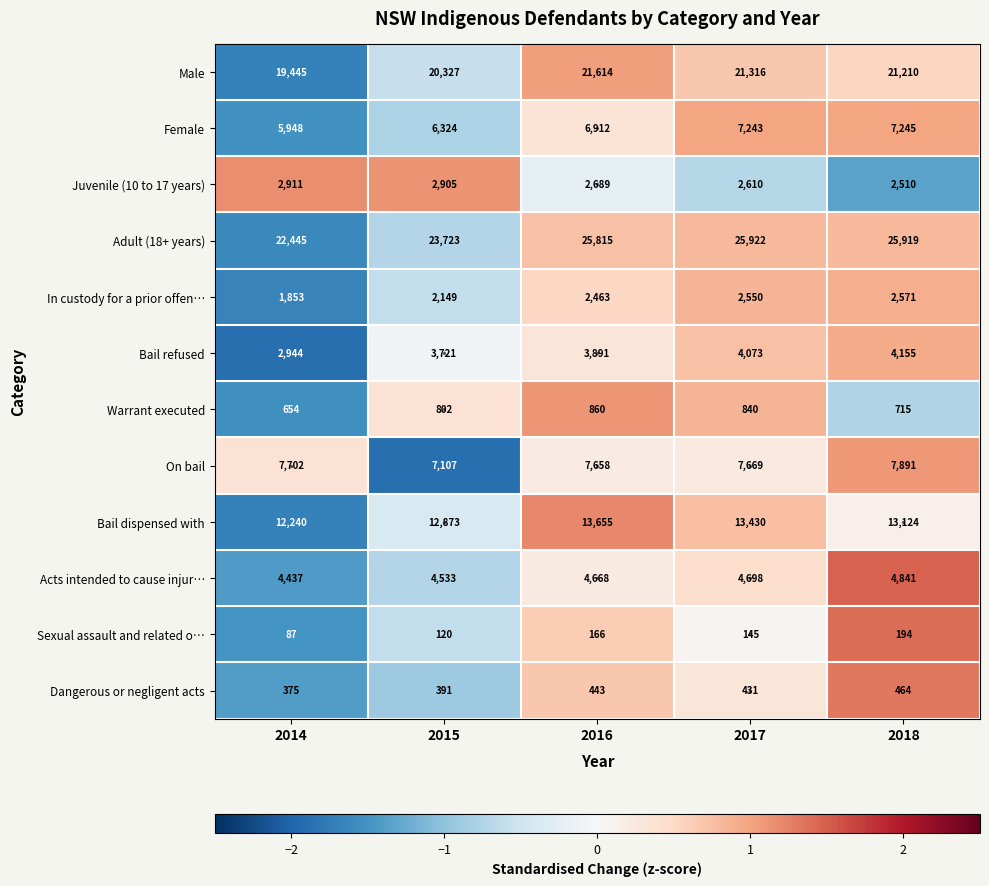

Which series has the widest spread of values?

Adult (18+ years)